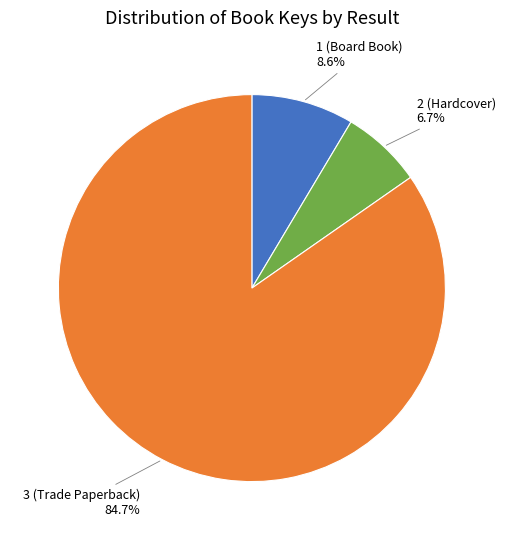

Which category accounts for the majority?

3 (Trade Paperback)